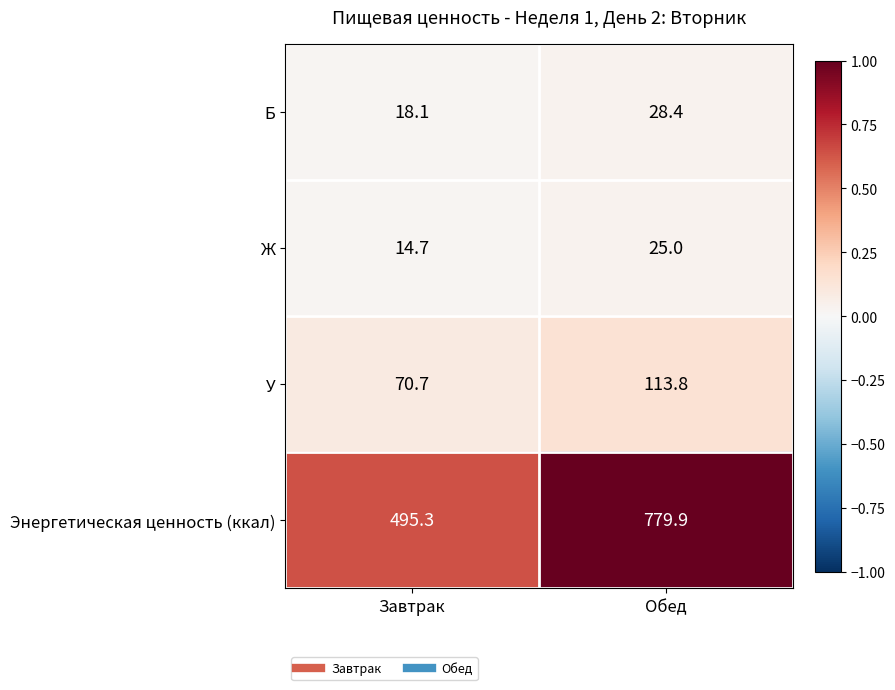

At Завтрак, list the series in order from largest to smallest.

Энергетическая ценность (ккал), У, Б, Ж